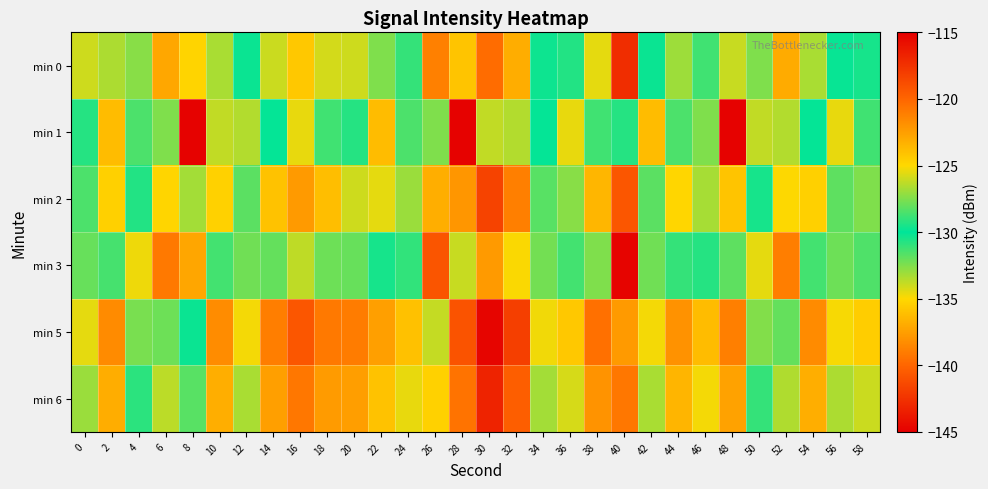

What is the spread (max minus min) of values at 28?

25.7